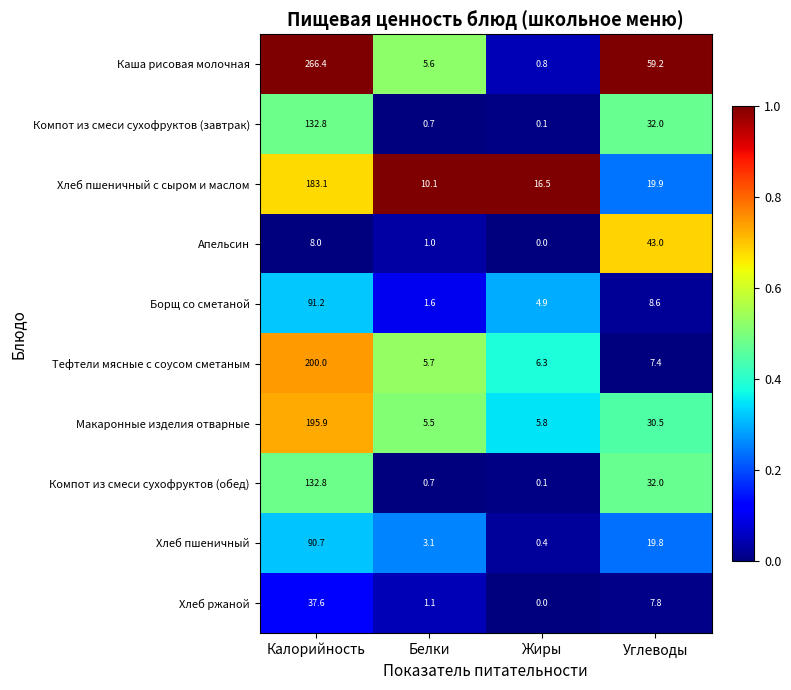

The value of Хлеб пшеничный с сыром и маслом at Калорийность is 183.1. True or false?

True